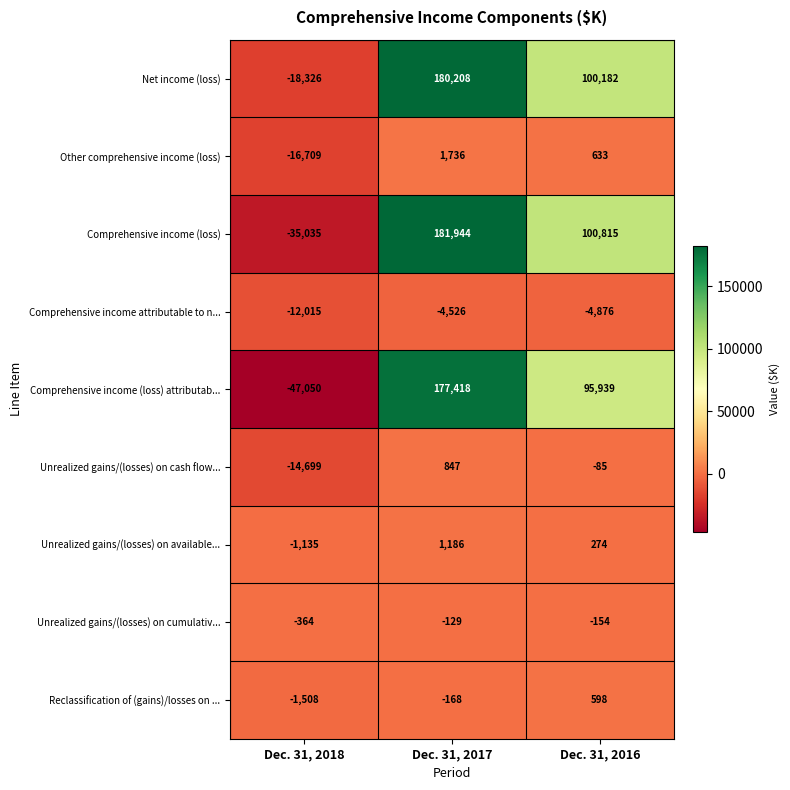

Which series has the largest total across all categories?

Net income (loss)